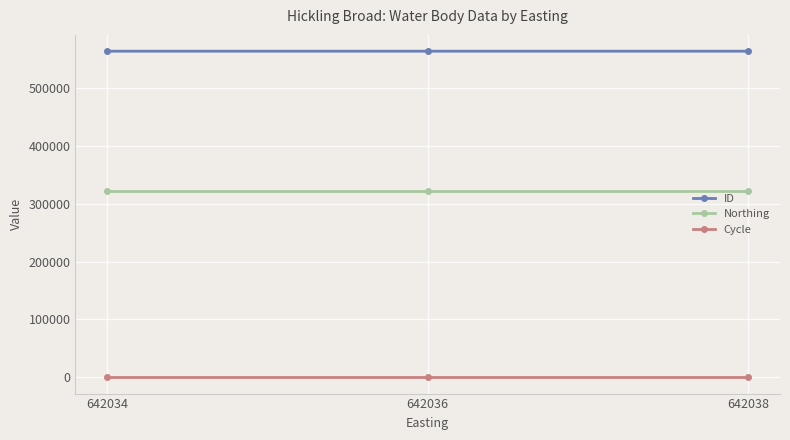

Rank the series by their average value, from lowest to highest.

Cycle, Northing, ID